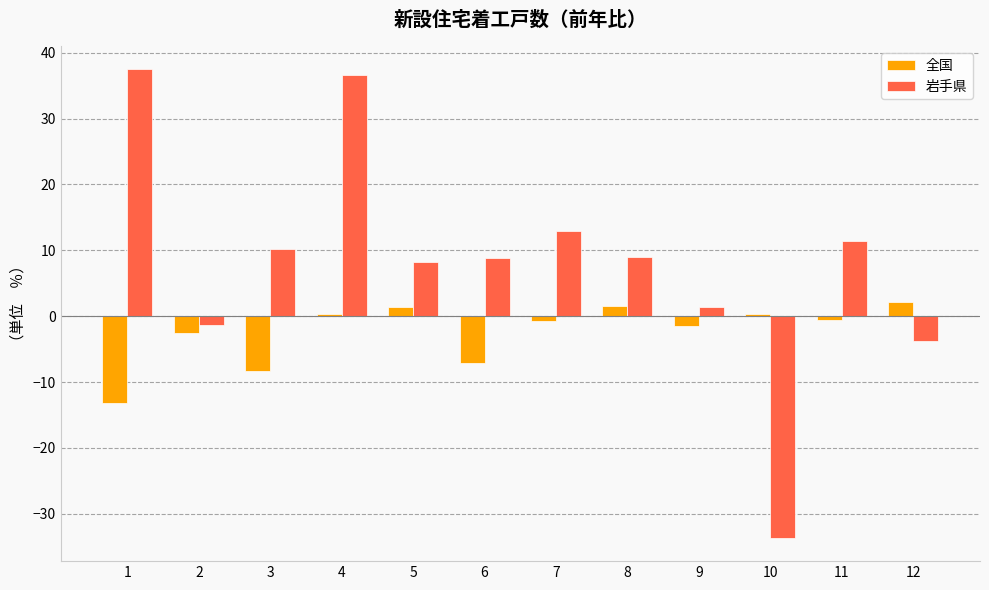

Where does the 岩手県 series first go above 8?

1